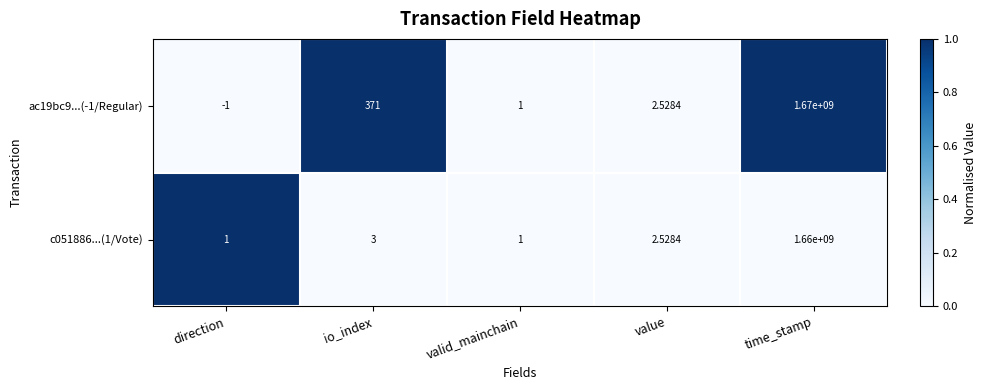

What is the difference between the highest and lowest values at io_index?

368.0